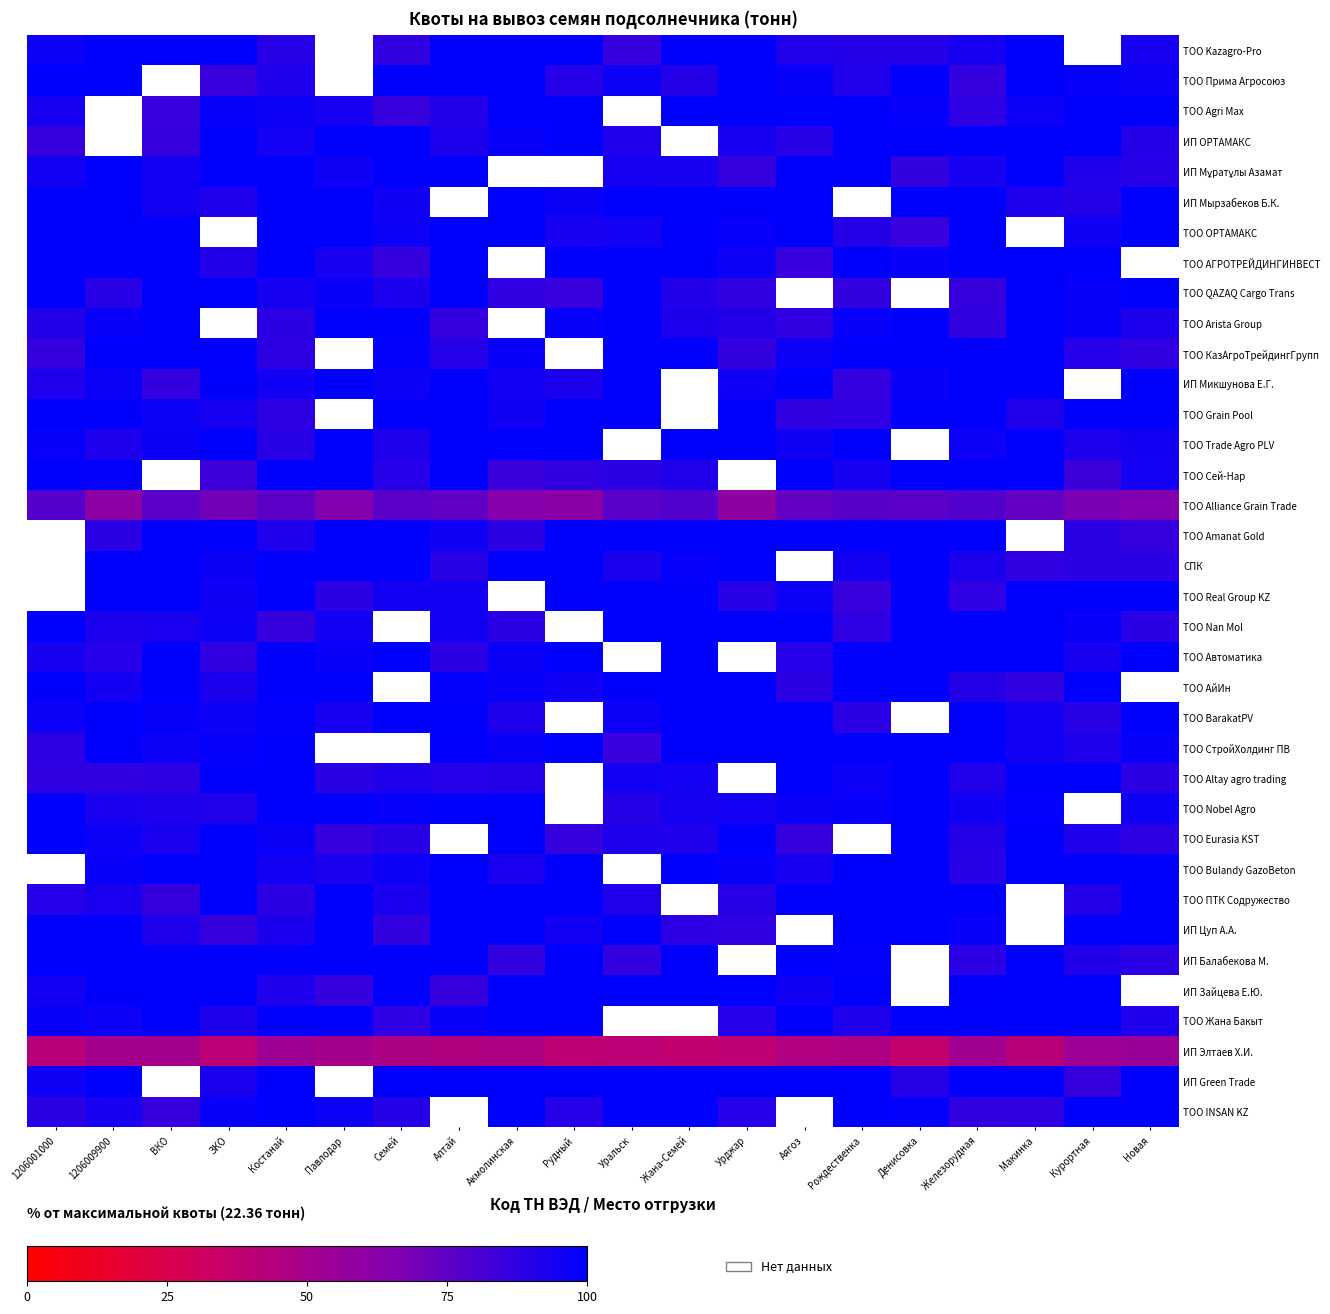

Count the number of data series in this chart.

36